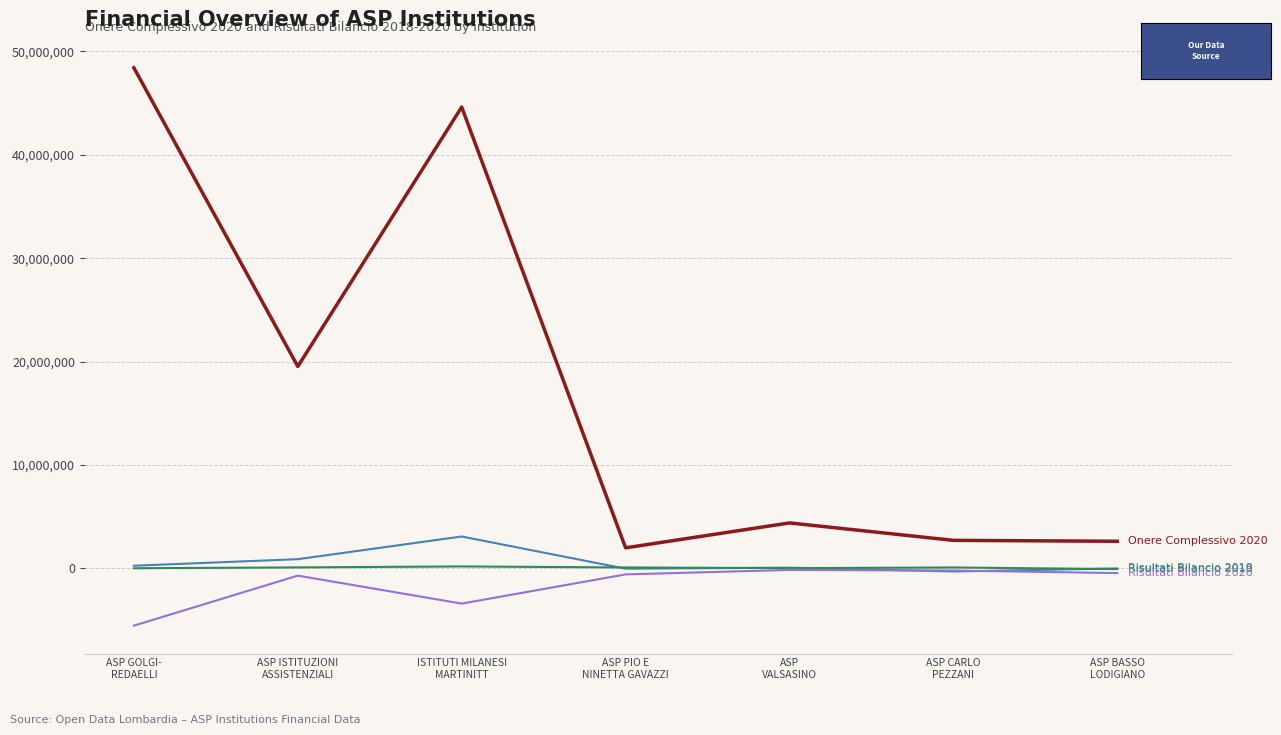

What is the greatest value displayed?

48415196.8